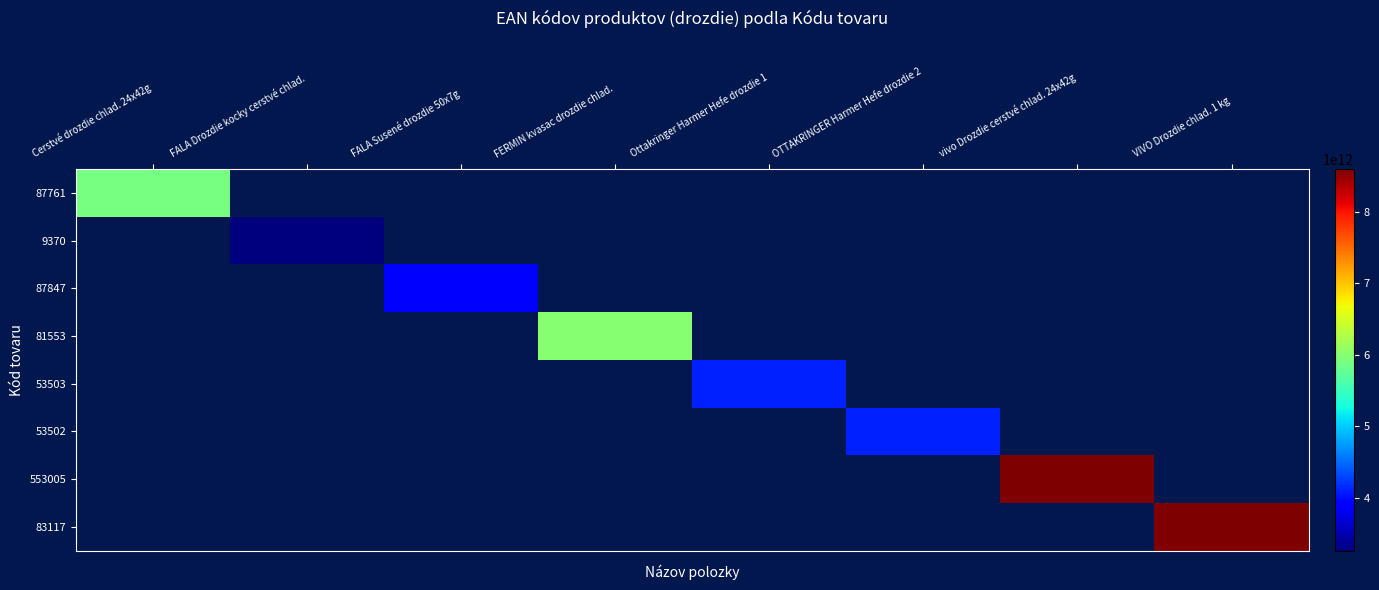

Between FALA Susené drozdie 50x7g and Ottakringer Harmer Hefe drozdie 1, which is larger?

Ottakringer Harmer Hefe drozdie 1